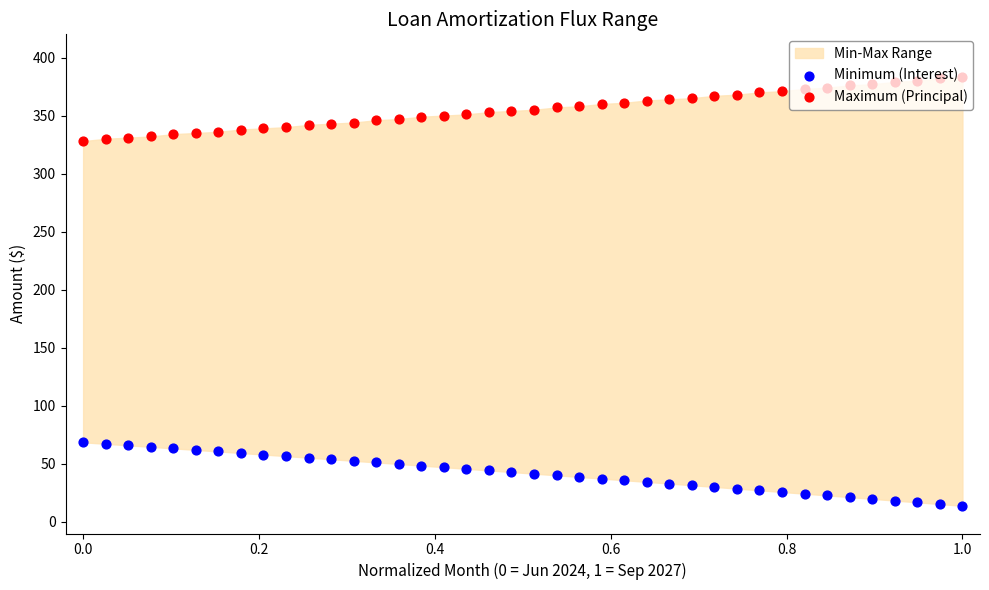

Which series contains the lowest Y value?

Minimum (Interest)